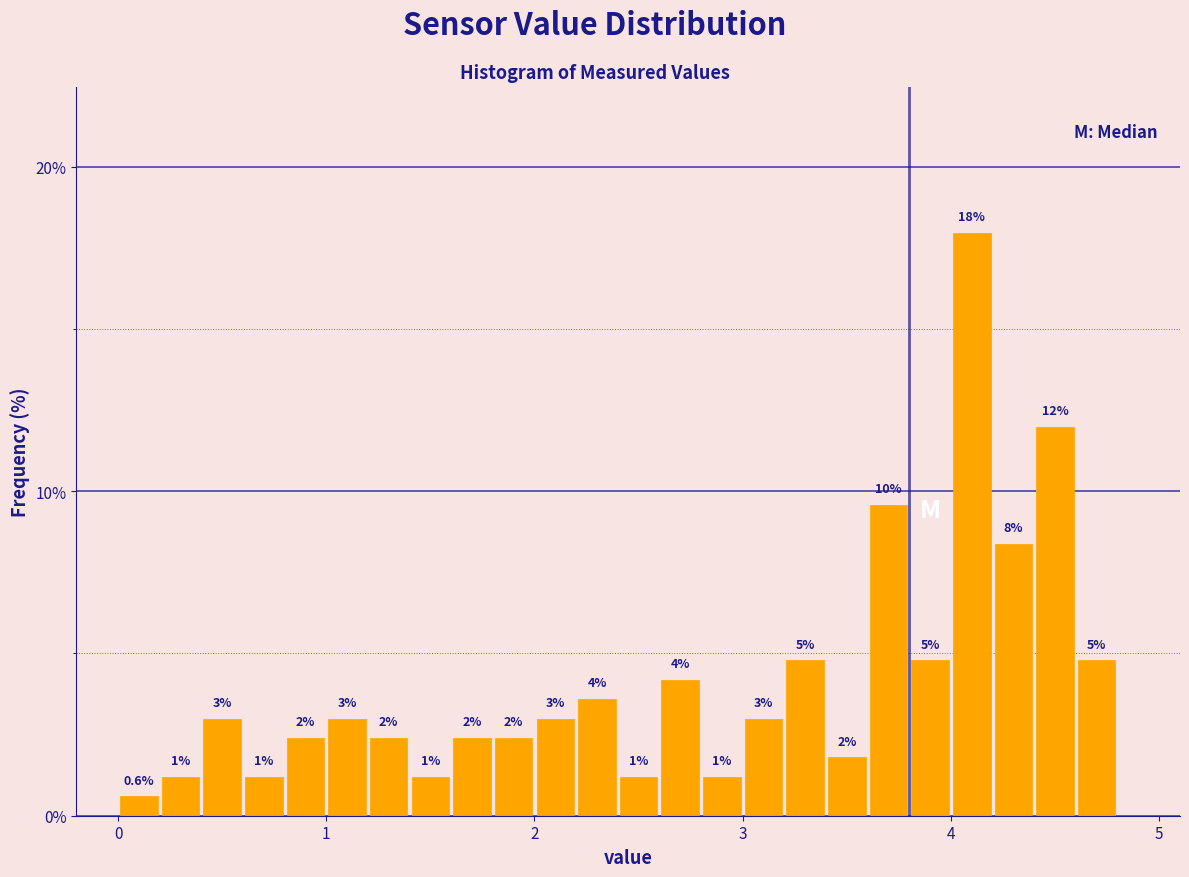

Read against the x-axis, roughly where is the centre of the tallest bar?

4.1